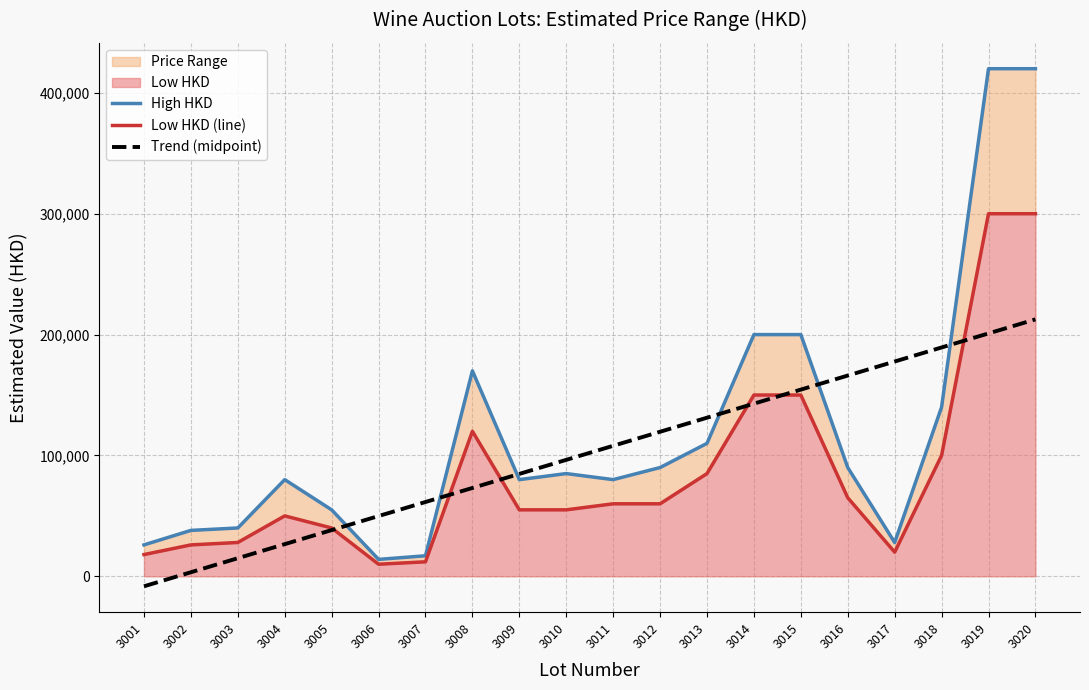

At which category is the sum across all series the highest?

3020